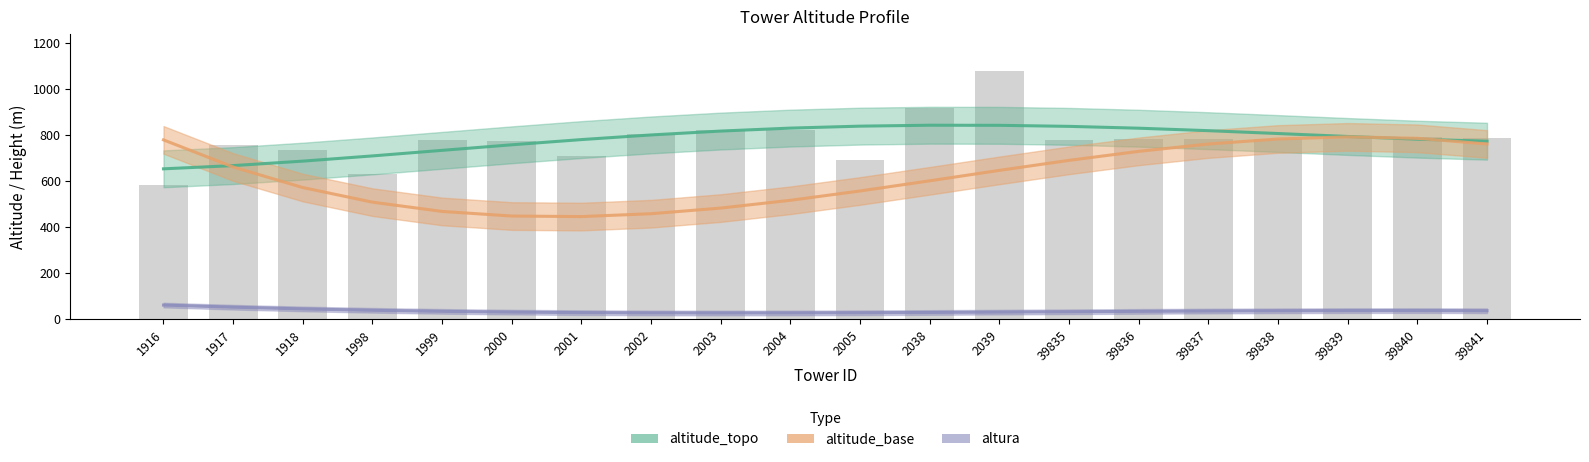

Is it true that altura equals 36.0 at 2038?

True